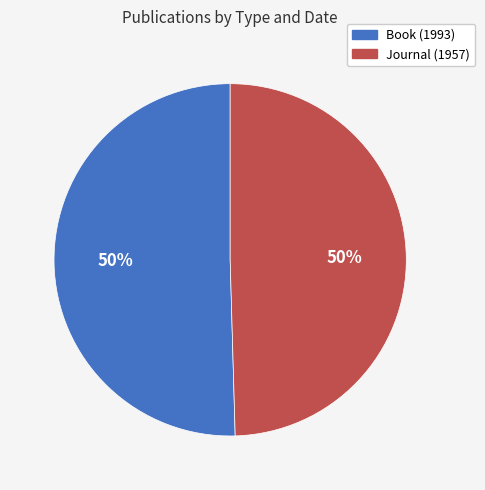

To the nearest percent, what is the combined percentage of Journal (1957) and Book (1993)?

100%